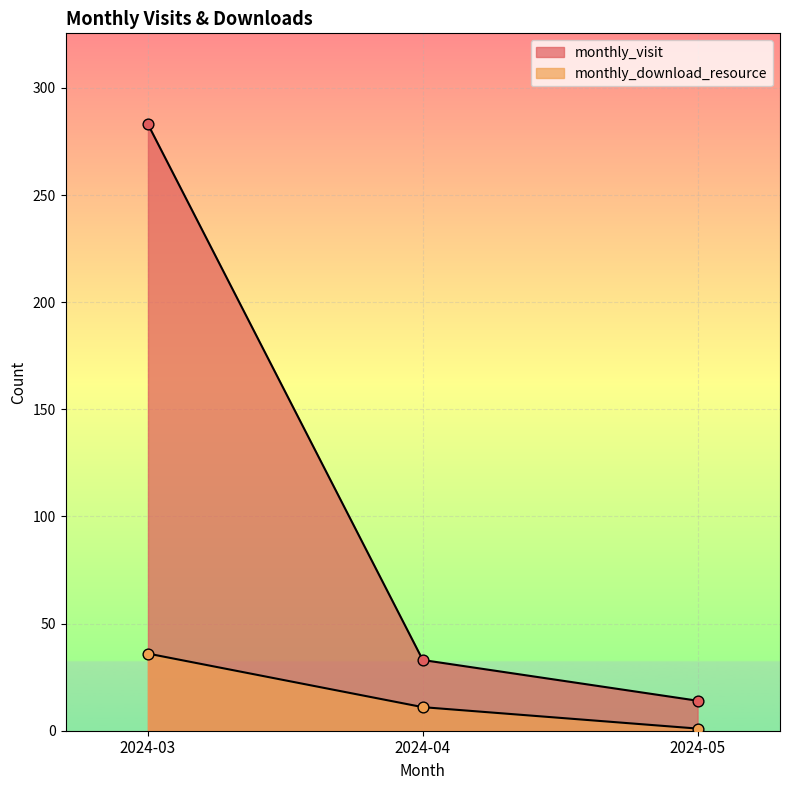

Which series contains the highest Y value?

monthly_visit